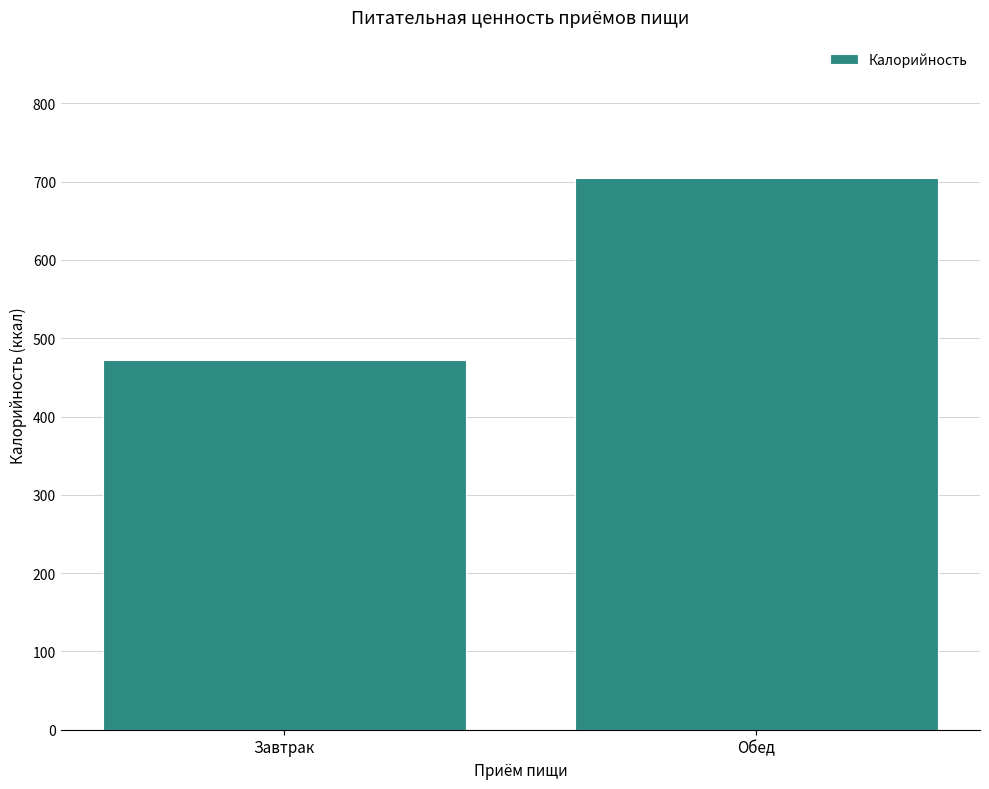

Reading left to right, list all the values displayed in this chart.

471.8	705.0